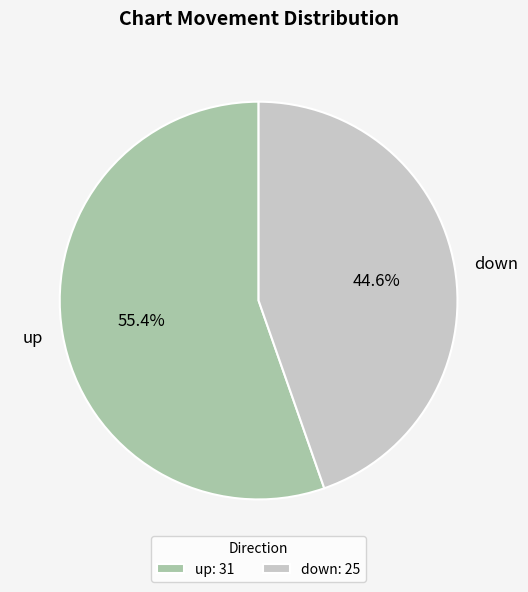

What portion of the pie excludes down?

55.4%